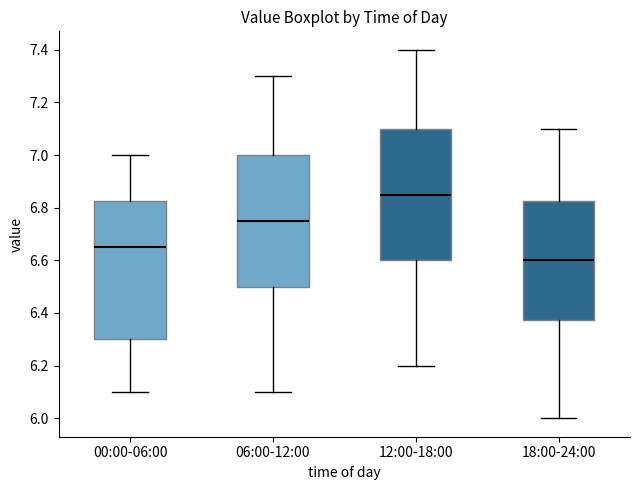

Which box has the highest median line?

12:00-18:00